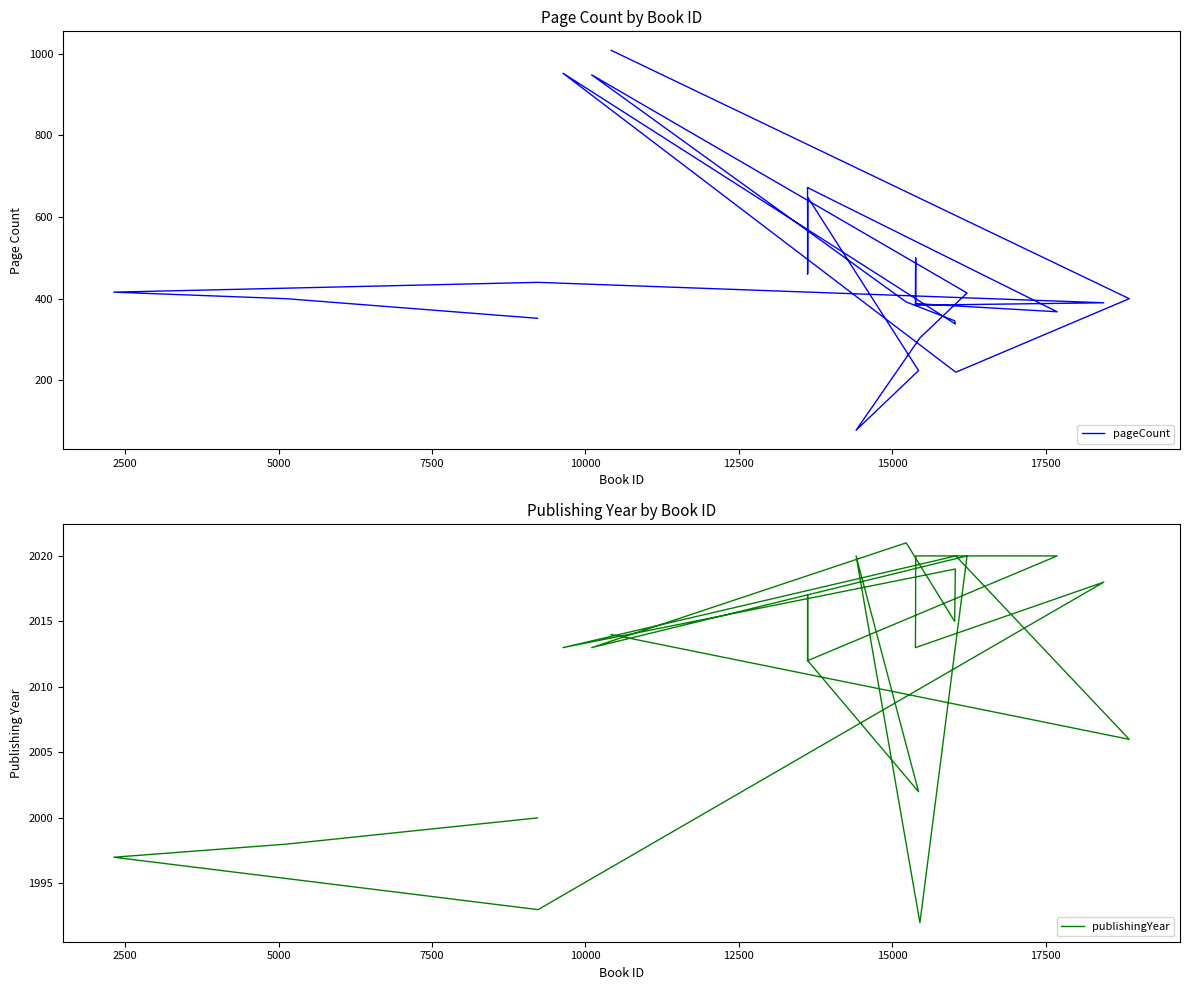

List the series in order of their overall mean, lowest first.

pageCount, publishingYear